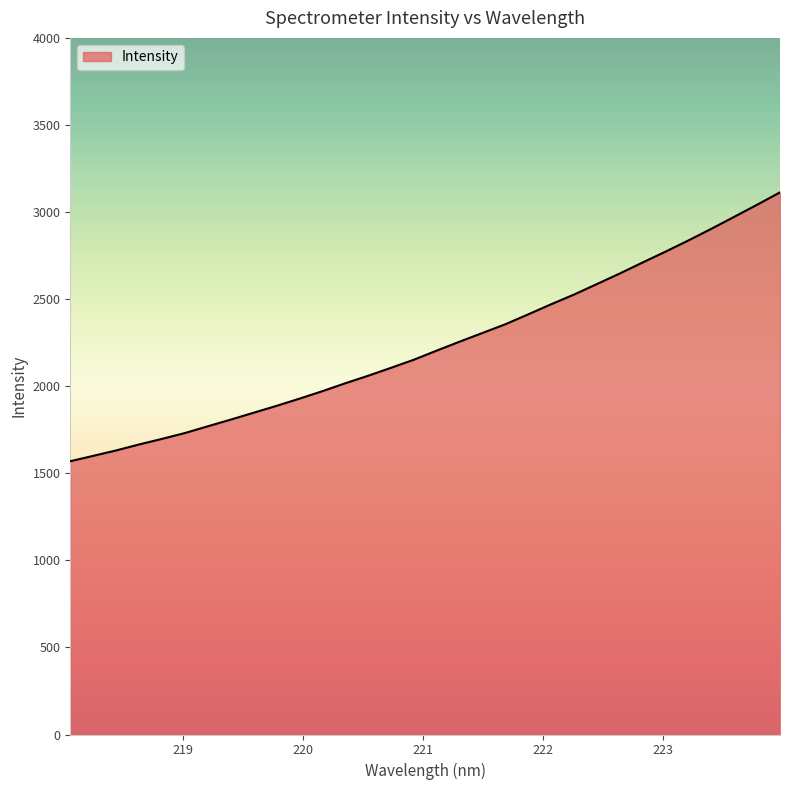

What is the minimum value shown in the chart?

1569.2